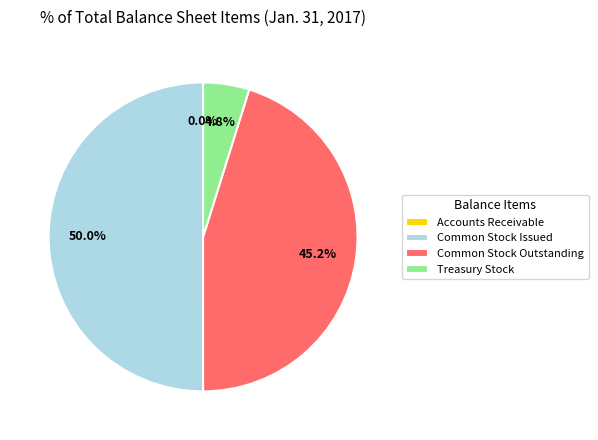

Approximately how many times larger is the value at Common Stock Outstanding compared to Common Stock Issued?

0.9